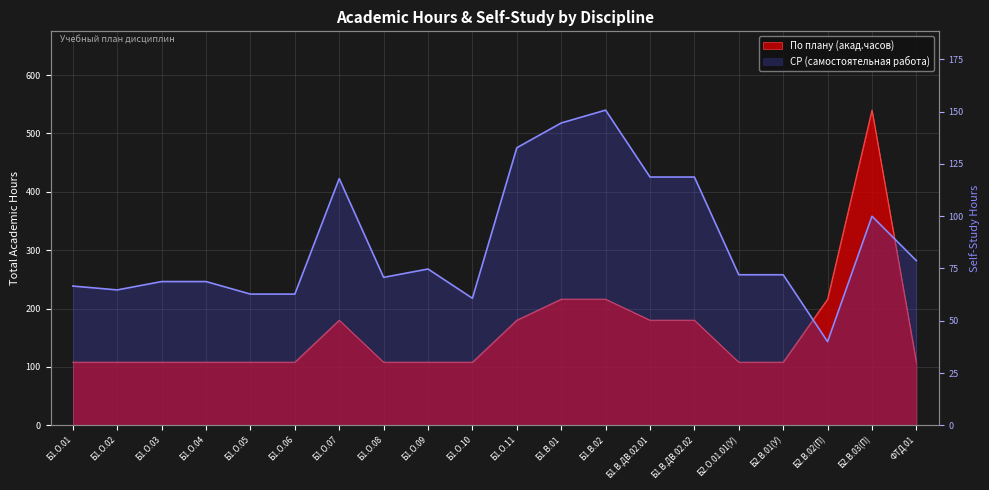

How many interior local valleys (lower than both neighbors) does the data have?

4